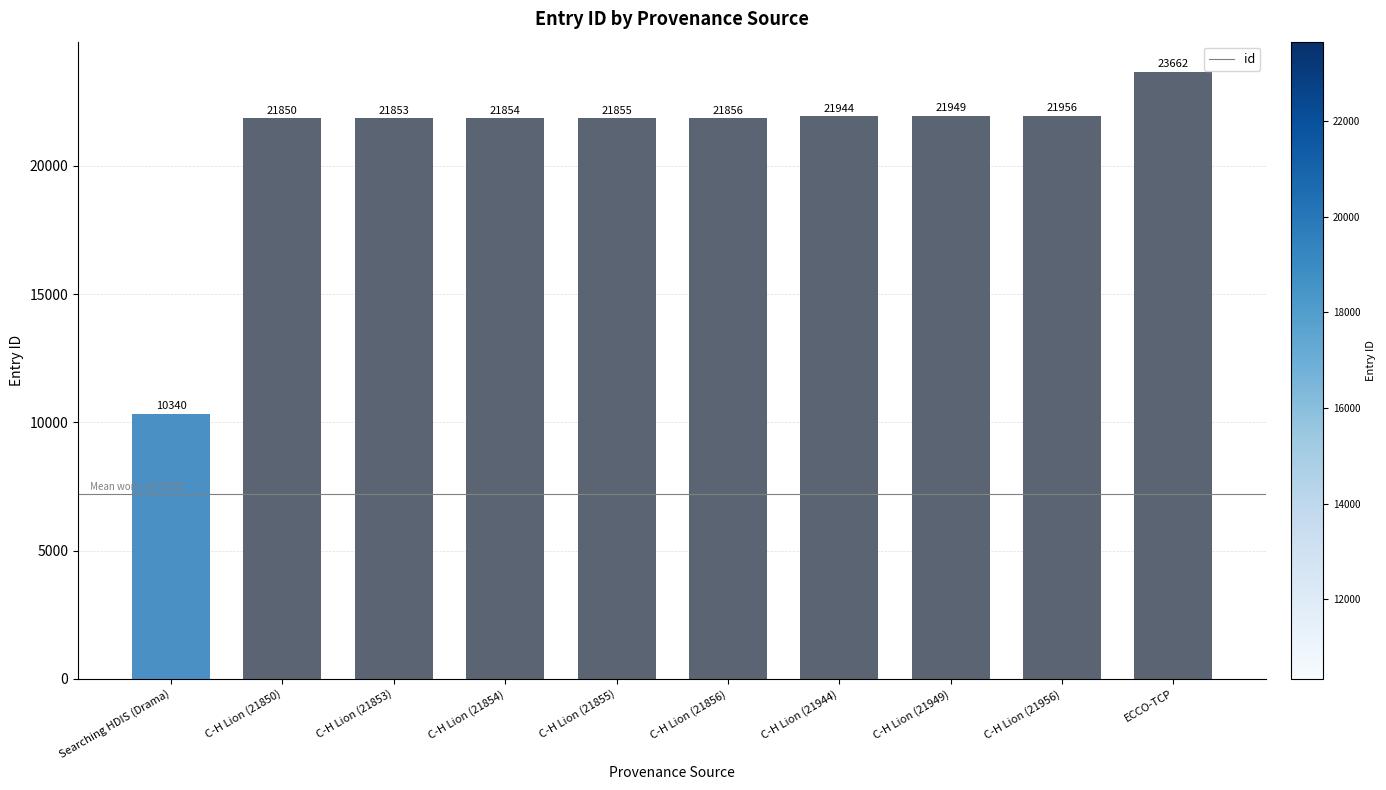

What is the sum of all values?

209119